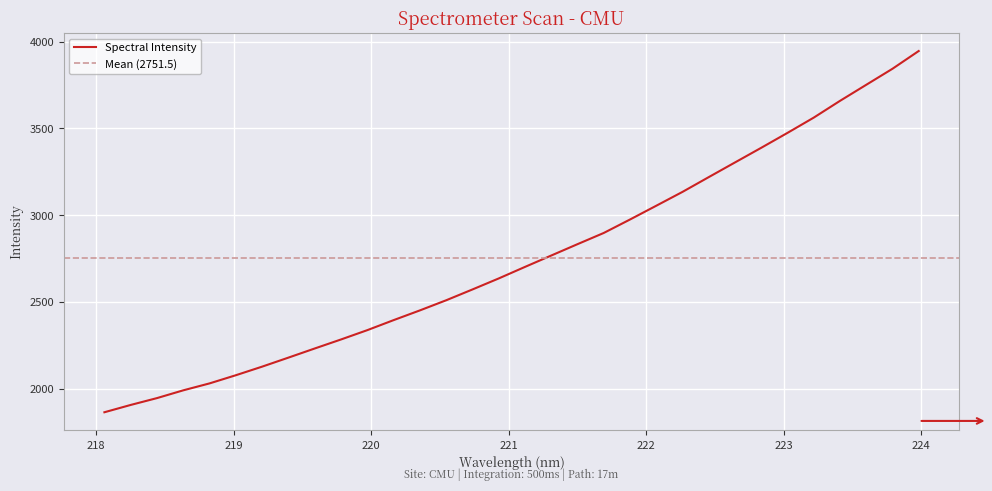

Which label corresponds to the largest value in the chart?

223.9802